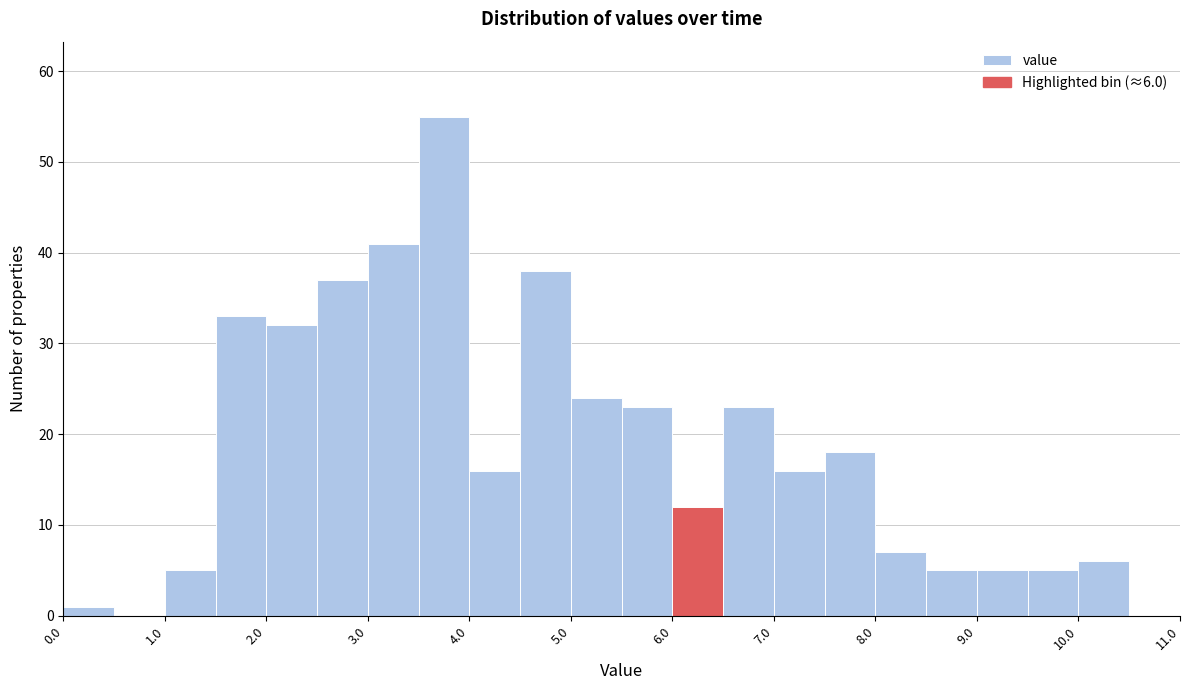

Over which range of the x-axis is the bar tallest?

3.5 to 4.0